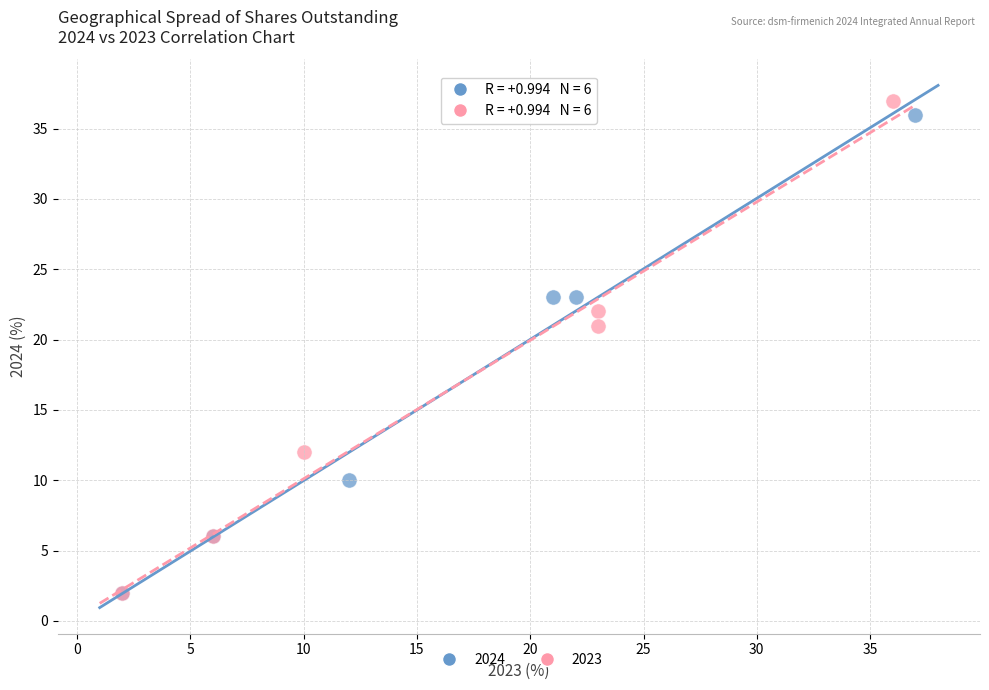

Which series has the widest spread of Y values?

2023